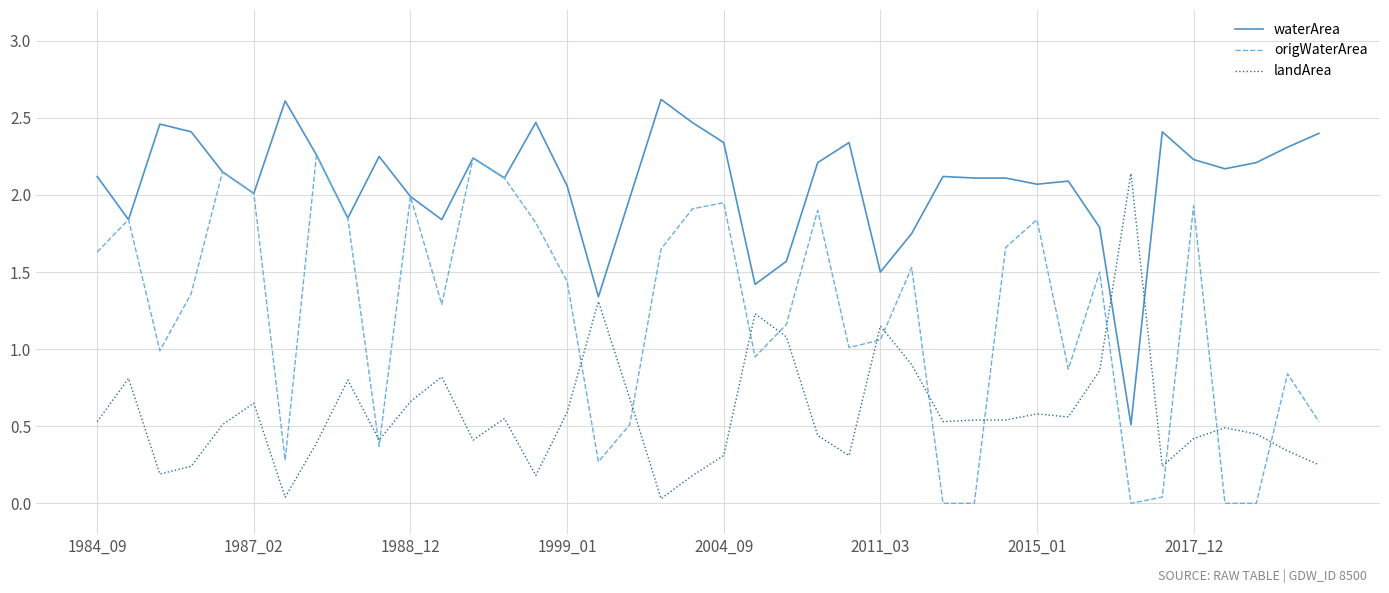

Which series has the widest spread of values?

origWaterArea